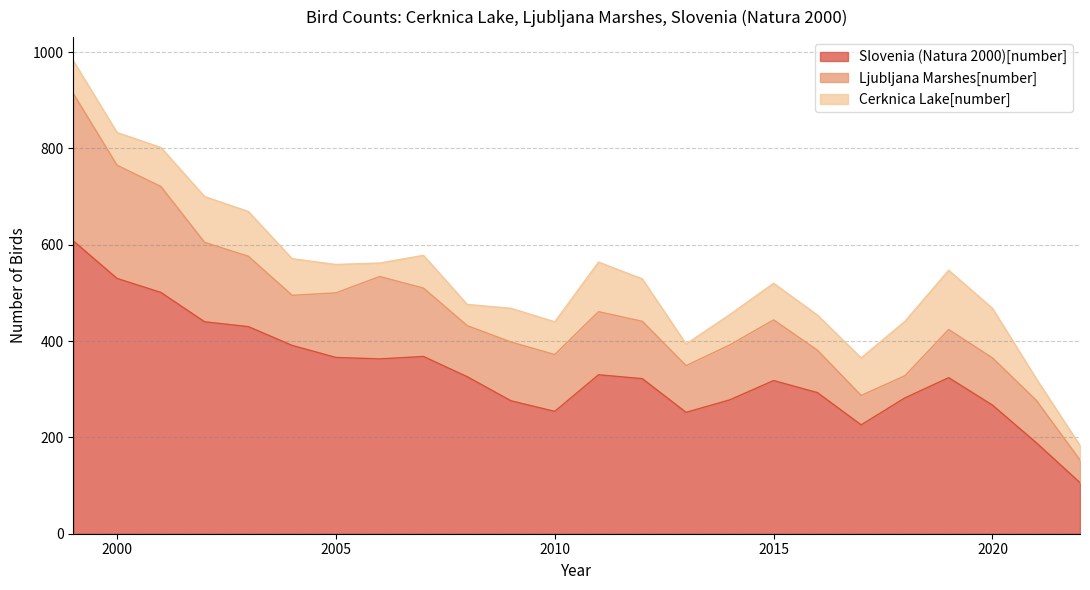

At which label does Ljubljana Marshes[number] reach its minimum?

2018